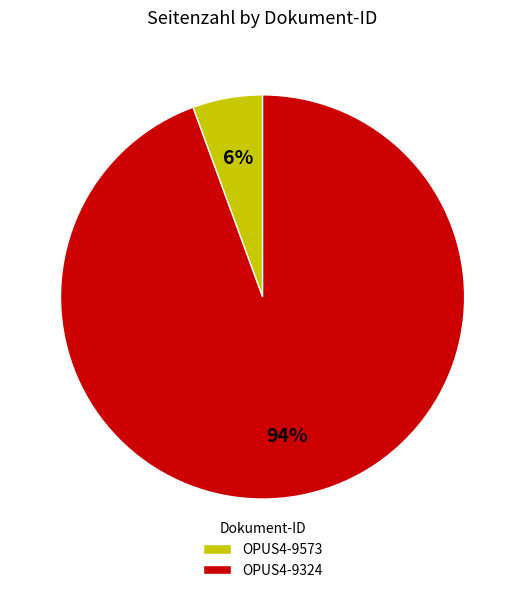

To the nearest percent, what is the average slice percentage?

50%